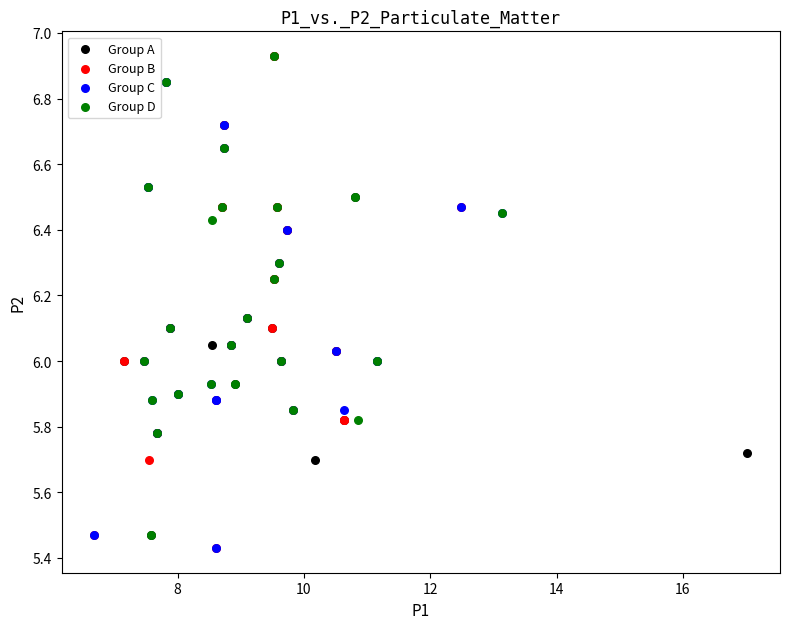

Which series has the largest Y range (max minus min)?

Group B